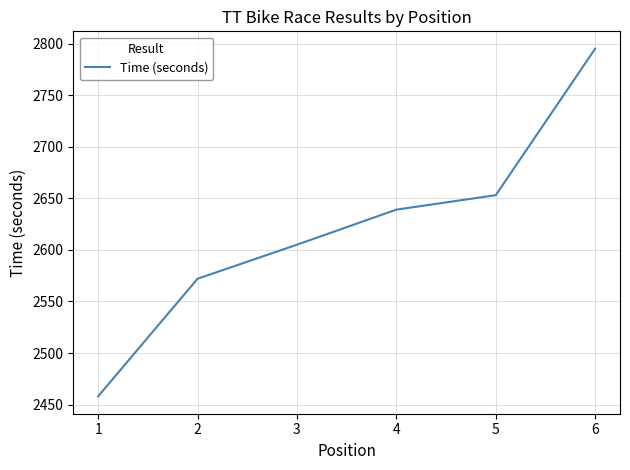

List the labels in order of value, largest first.

6, 5, 4, 3, 2, 1